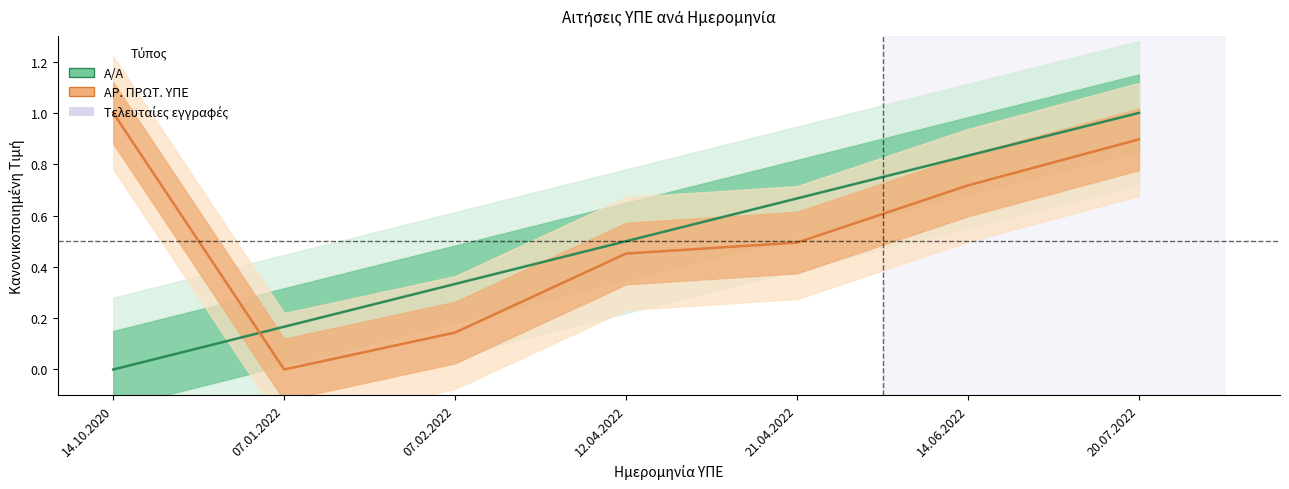

True or false: ΑΡ. ΠΡΩΤ. ΥΠΕ (κανονικοποιημένο) has more than 2 points higher than both neighbors.

False